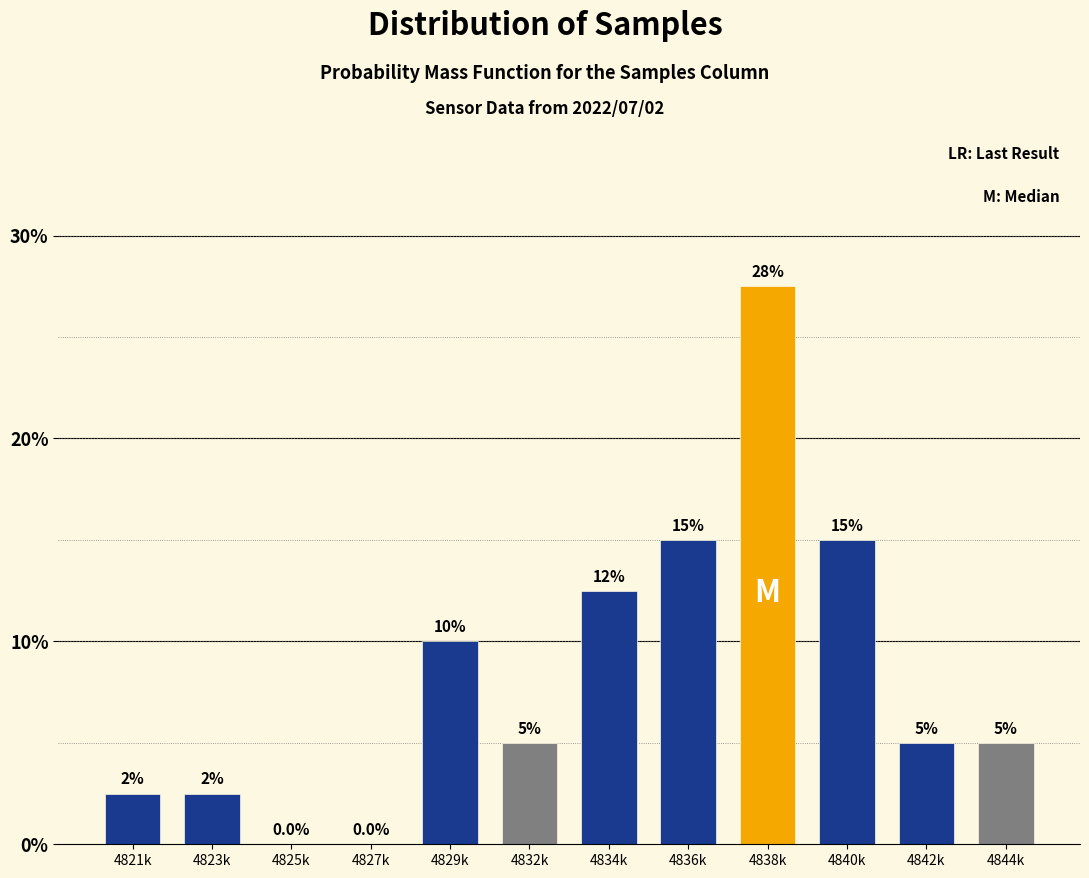

Reading left to right, list all the values displayed in this chart.

4821k=2.5	4823k=2.5	4825k=0.0	4827k=0.0	4829k=10.0	4832k=5.0	4834k=12.5	4836k=15.0	4838k=27.5	4840k=15.0	4842k=5.0	4844k=5.0